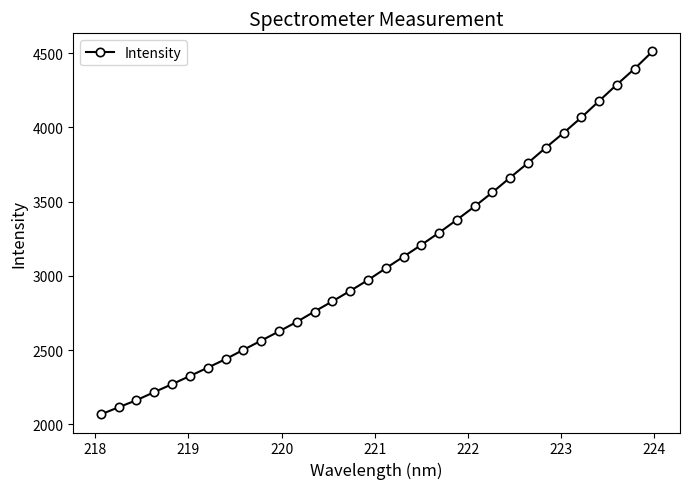

True or false: there are more than 1 points higher than both neighbors.

False